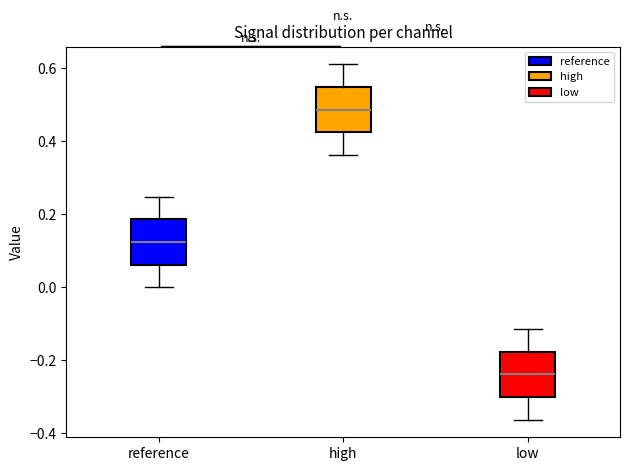

Which box's median line is the highest?

high